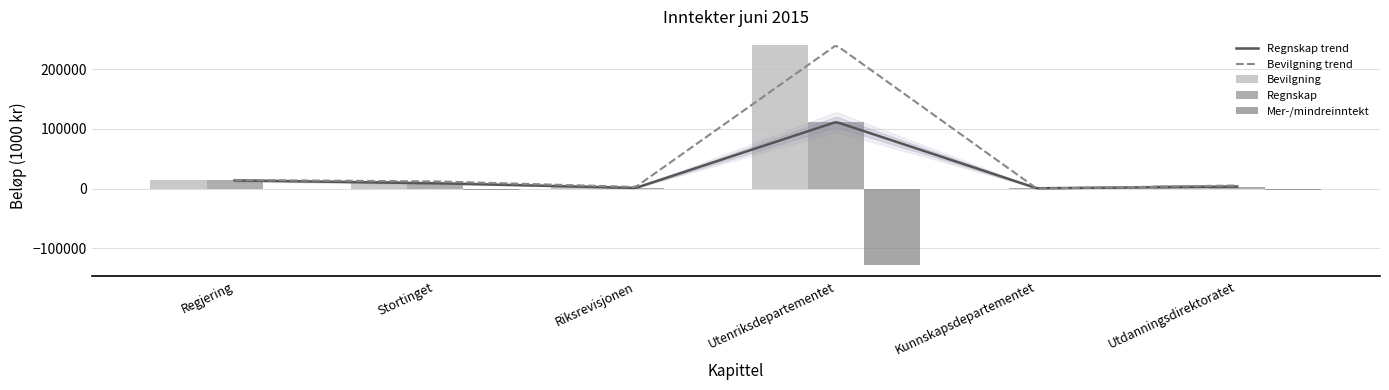

What is the value of the Mer-/mindreinntekt bar at the 3rd from the left?

-1590.0